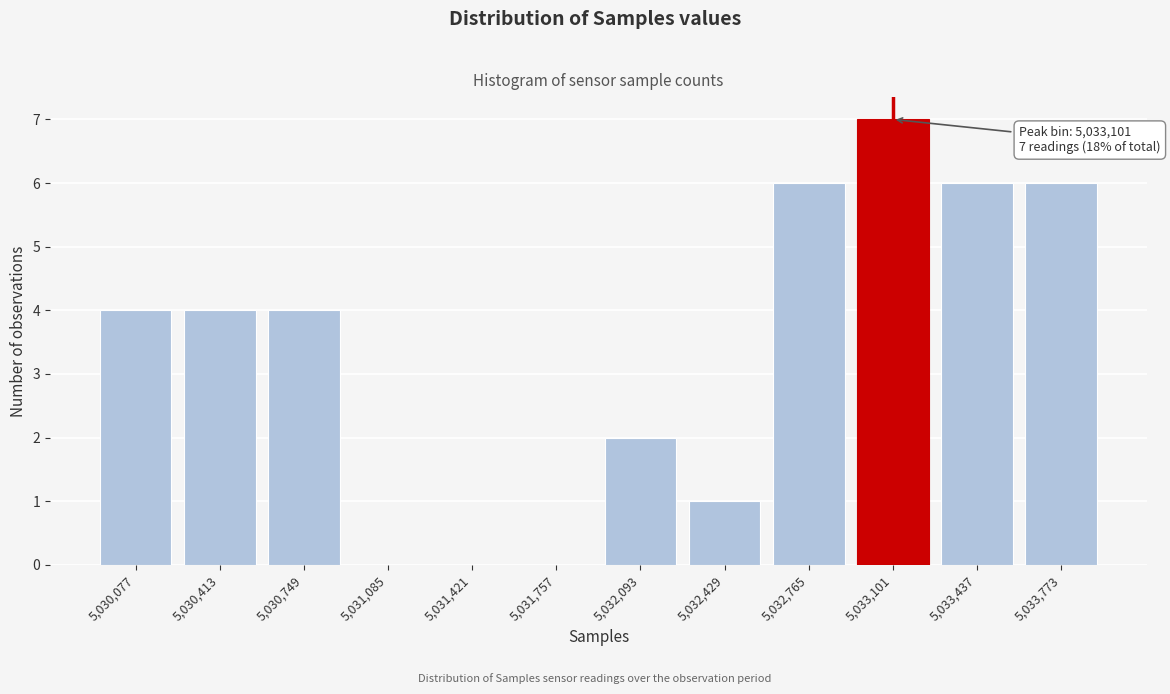

Reading left to right, extract all data points from this chart.

5,030,077=4	5,030,413=4	5,030,749=4	5,031,085=0	5,031,421=0	5,031,757=0	5,032,093=2	5,032,429=1	5,032,765=6	5,033,101=7	5,033,437=6	5,033,773=6